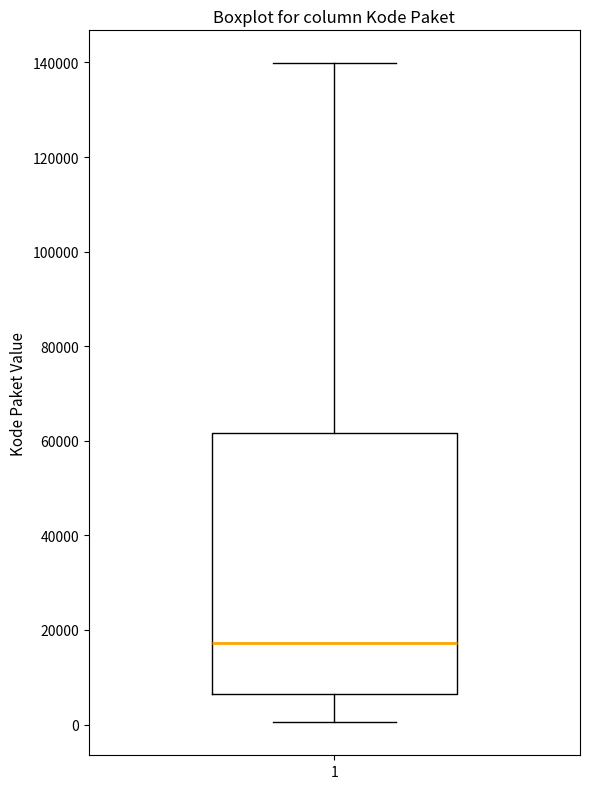

Read this box plot against the y-axis: the position of the median line, the range covered by the box, and the ends of both whiskers. The values are not printed on the chart, so give them approximately, as read against the axis.

median 18000, box 6000 to 62000, whiskers 0 to 140000